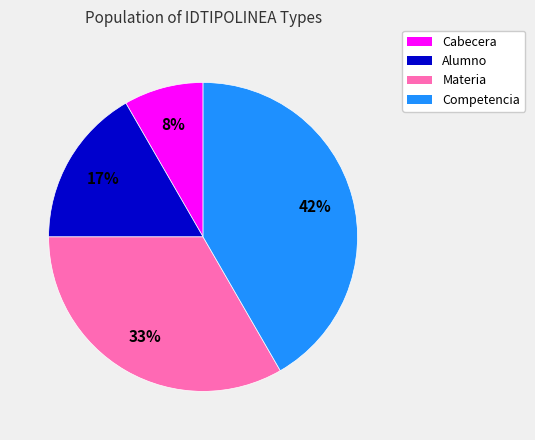

The Materia slice represents 33% of the pie. True or false?

True